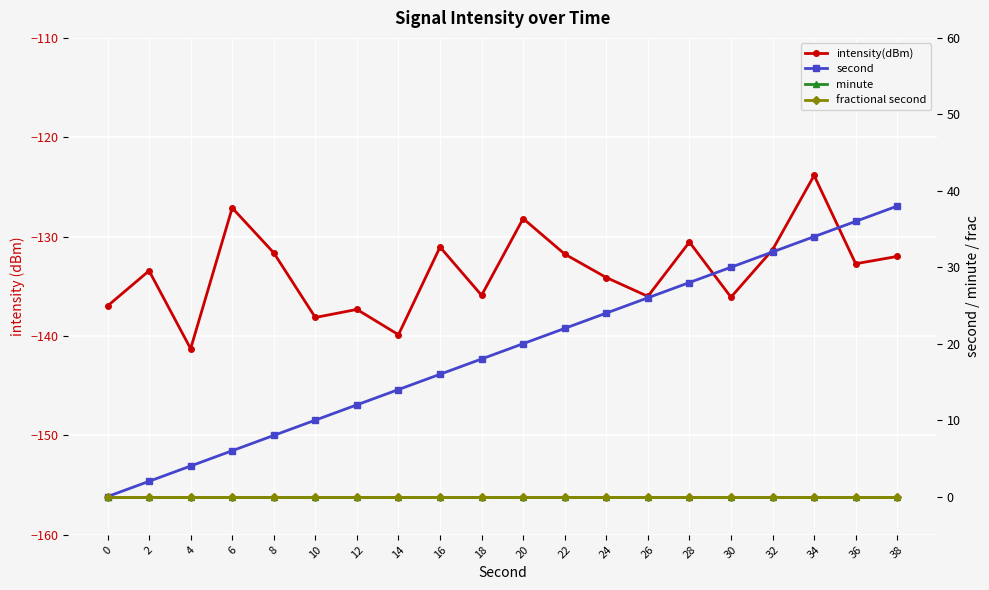

True or false: minute and second cross at least once.

False